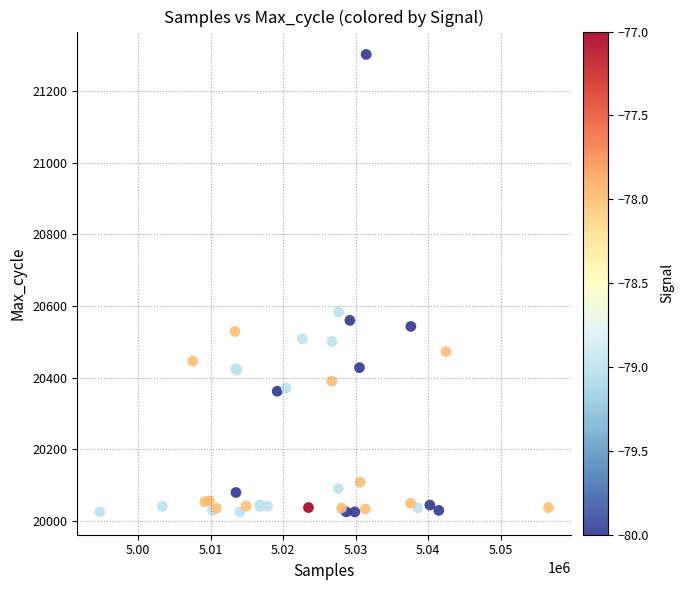

What Y value in the scatter plot is closest to 20664?

20583